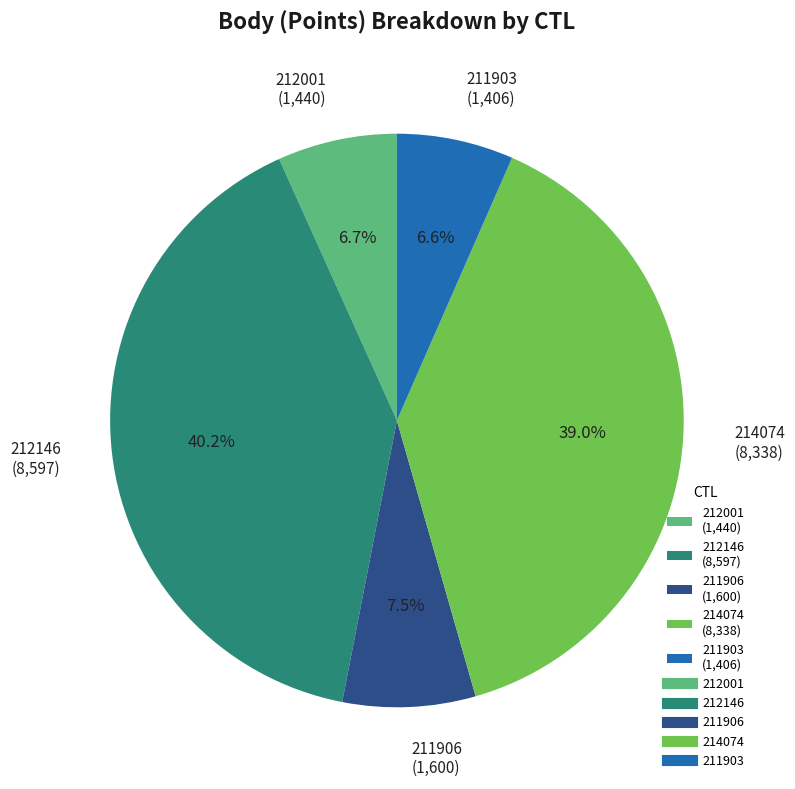

To the nearest percent, what is the difference between the largest and smallest slice percentages?

34%